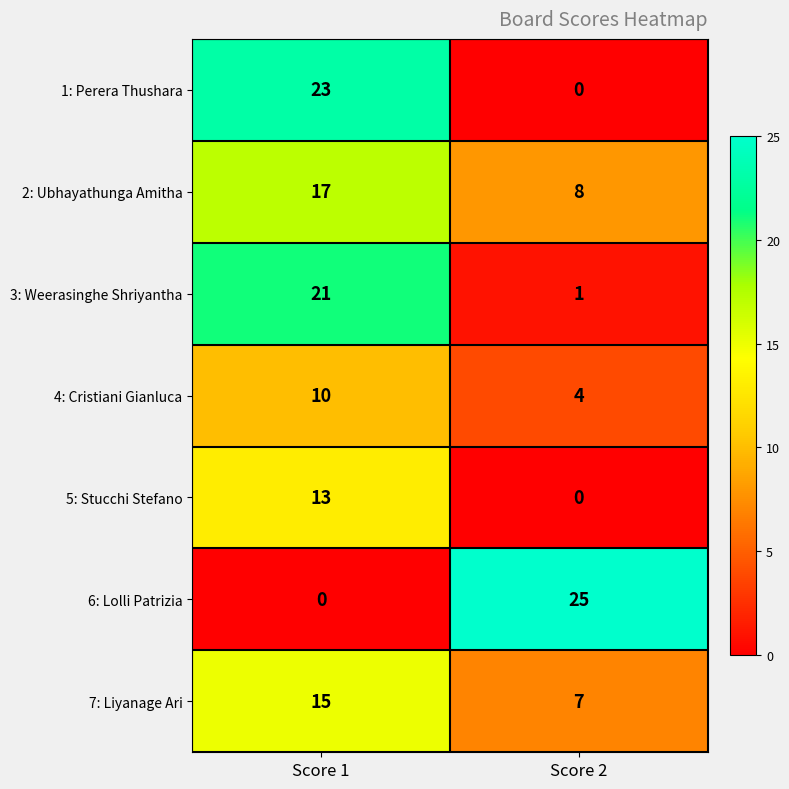

What is the sum of the 2: Ubhayathunga Amitha values at Score 1 and Score 2?

25